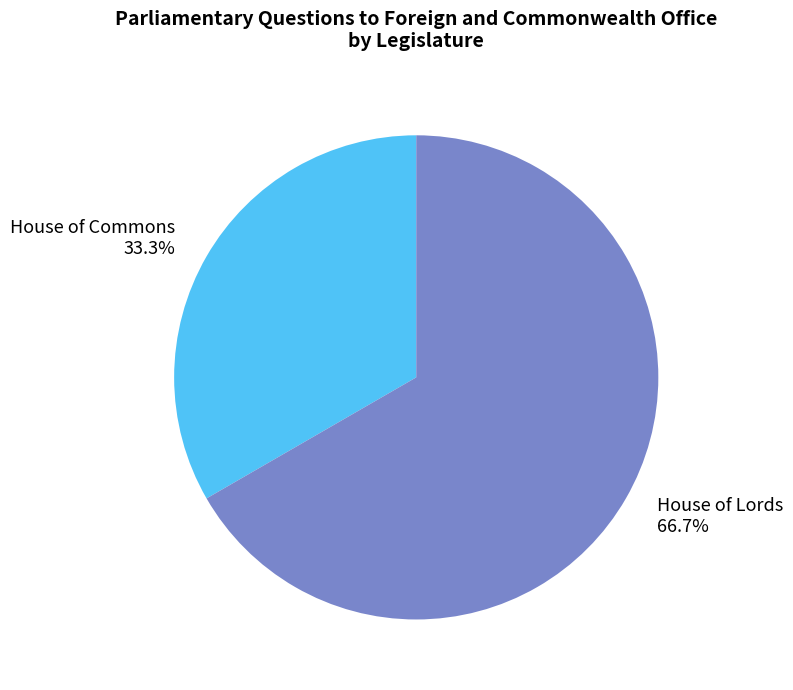

How many segments does this pie chart have?

2